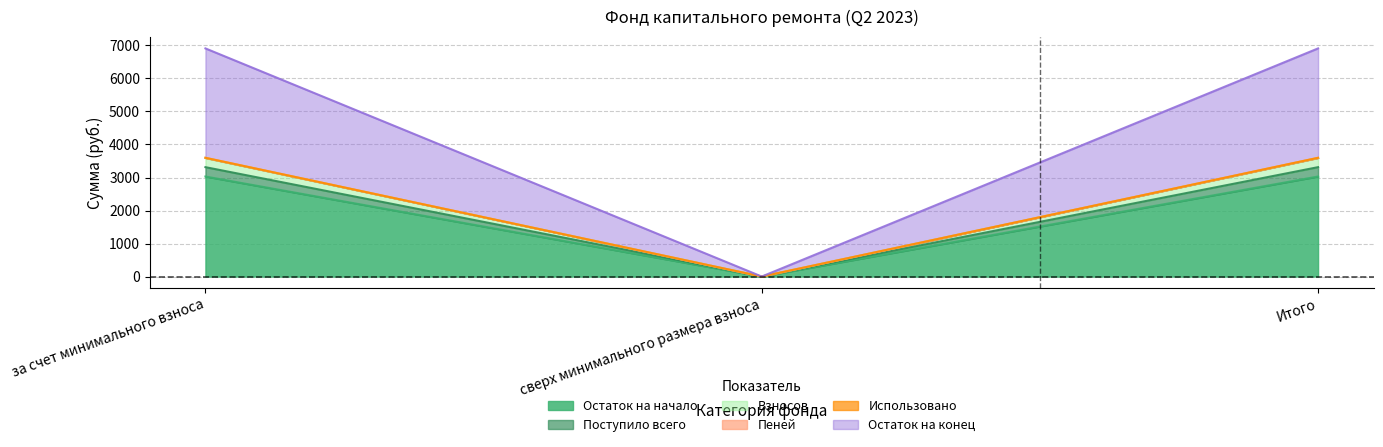

Which category has the lowest value in the Остаток на начало series?

сверх минимального размера взноса